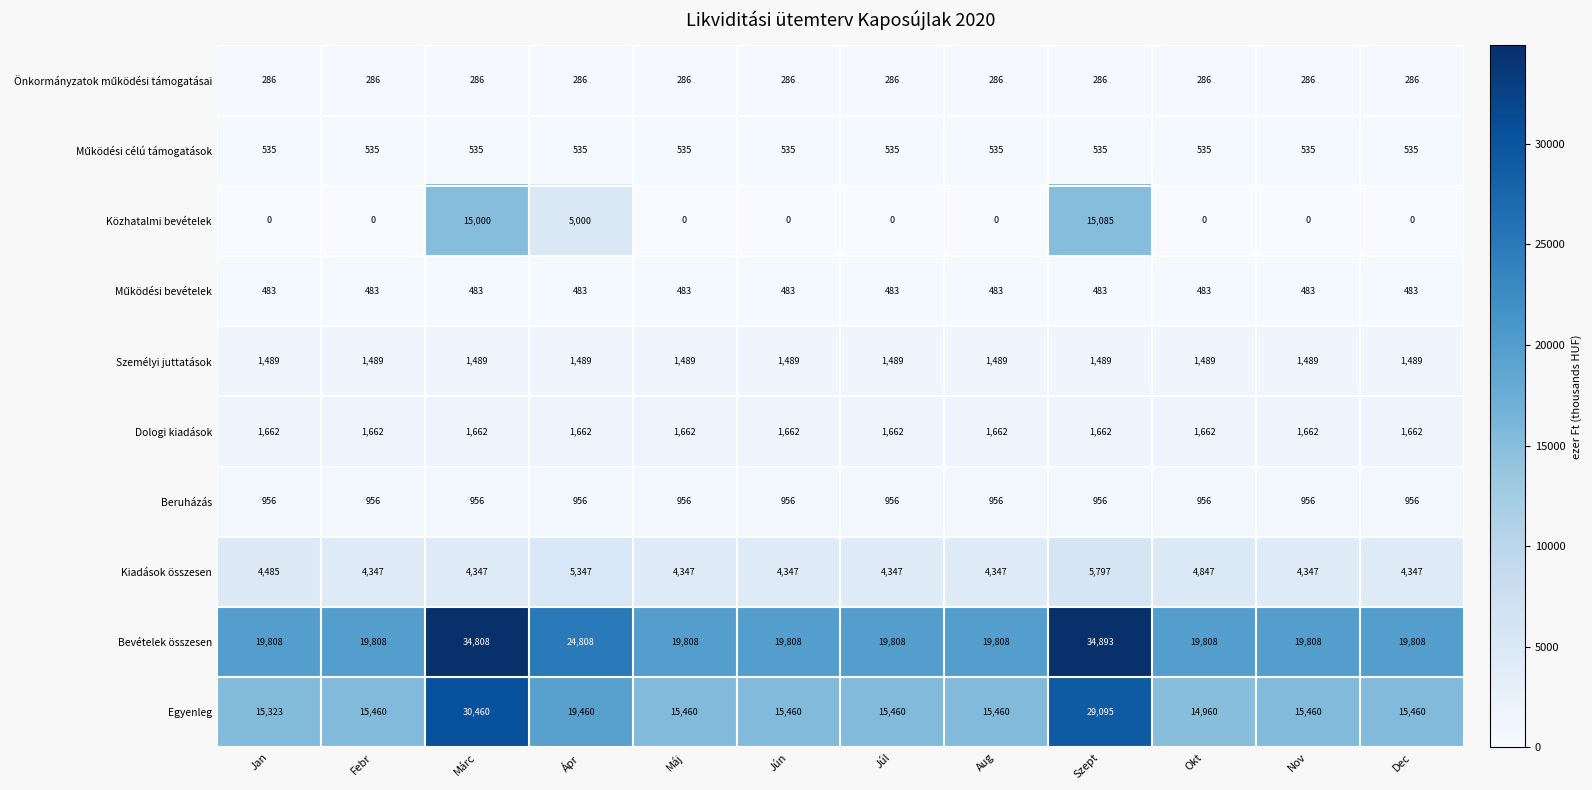

At how many categories does at least one series exceed 18051?

12